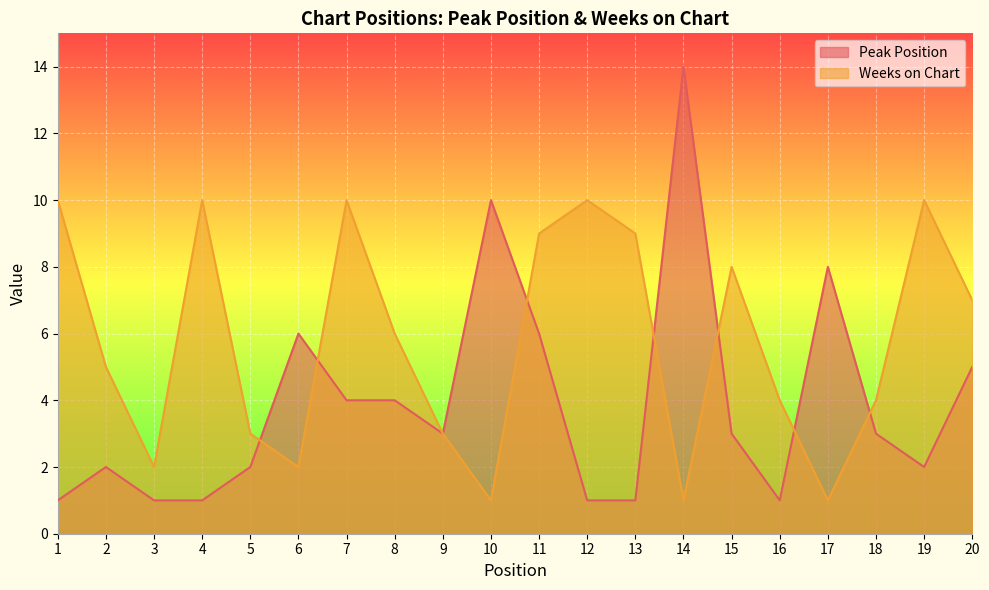

Rank the series by their maximum value, from lowest to highest.

Weeks on Chart, Peak Position